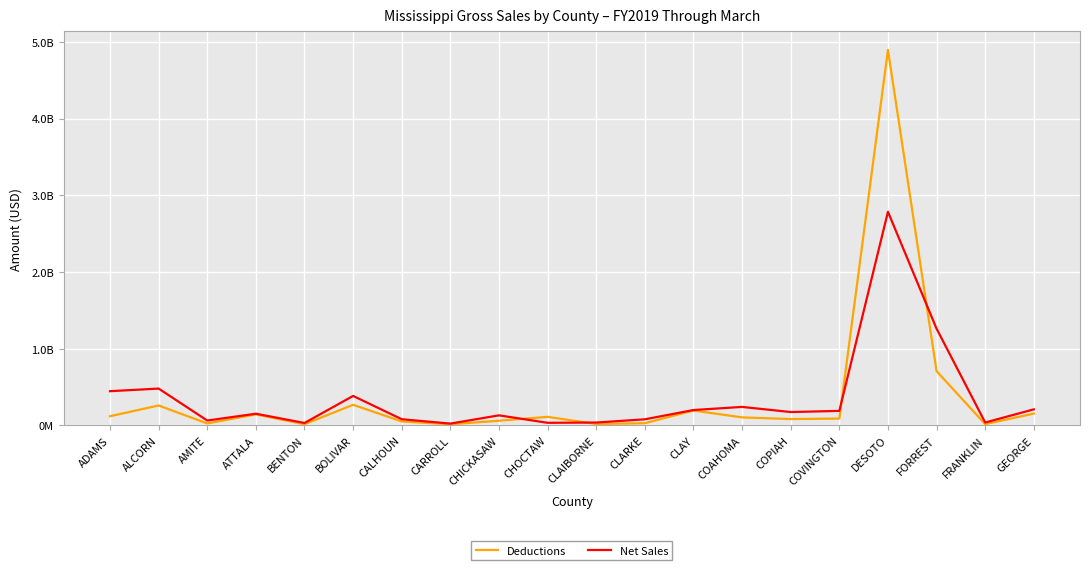

What is the average value of the Deductions series?

365698717